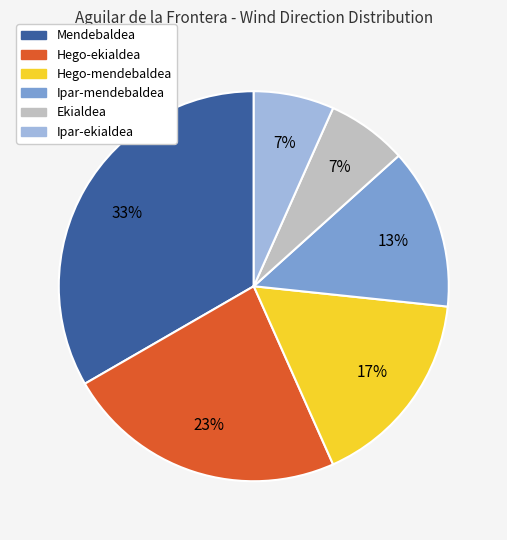

Which slice is the largest?

Mendebaldea